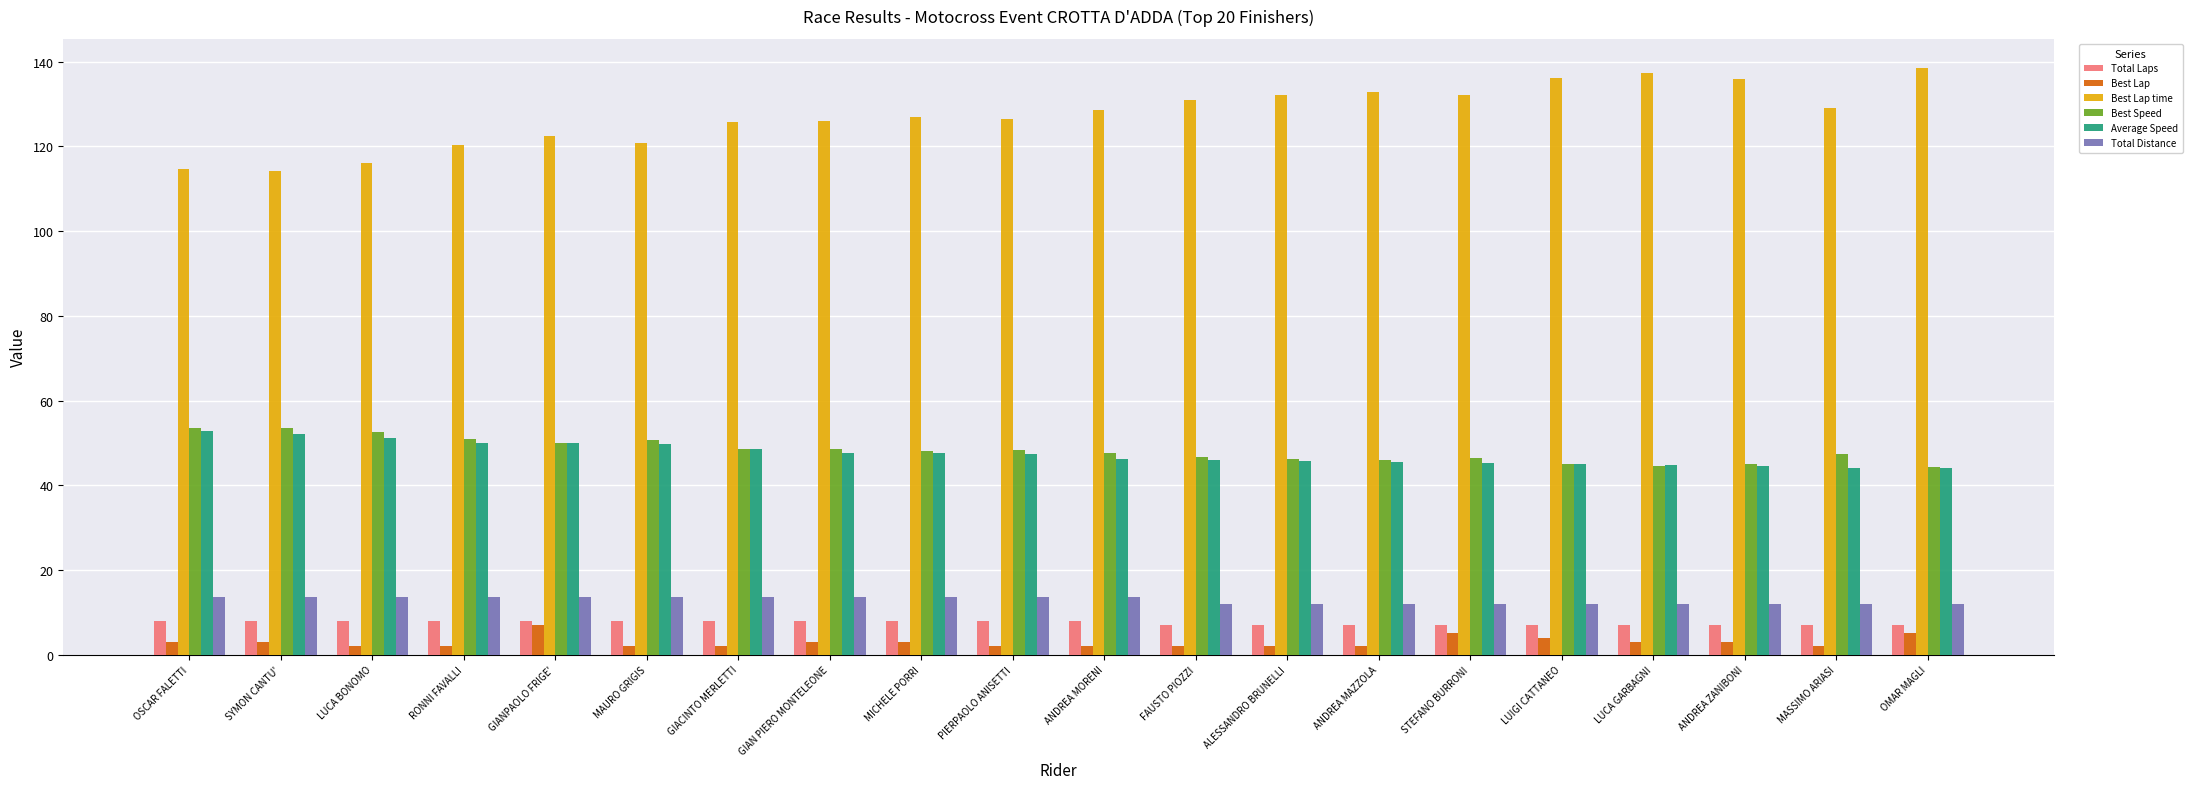

What is the sum of all Best Lap time values?

2547.8